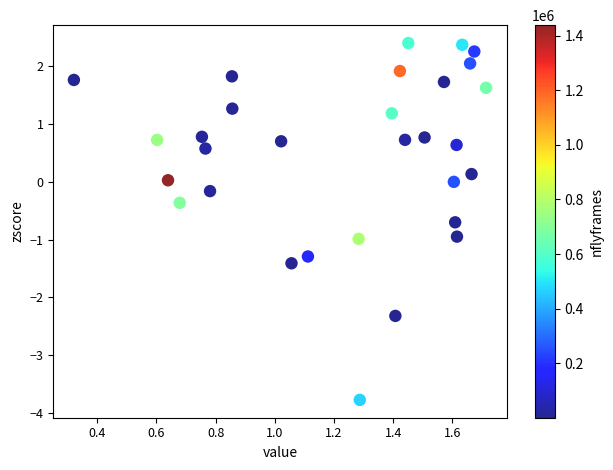

What is the range of X values (max minus min)?

1.4